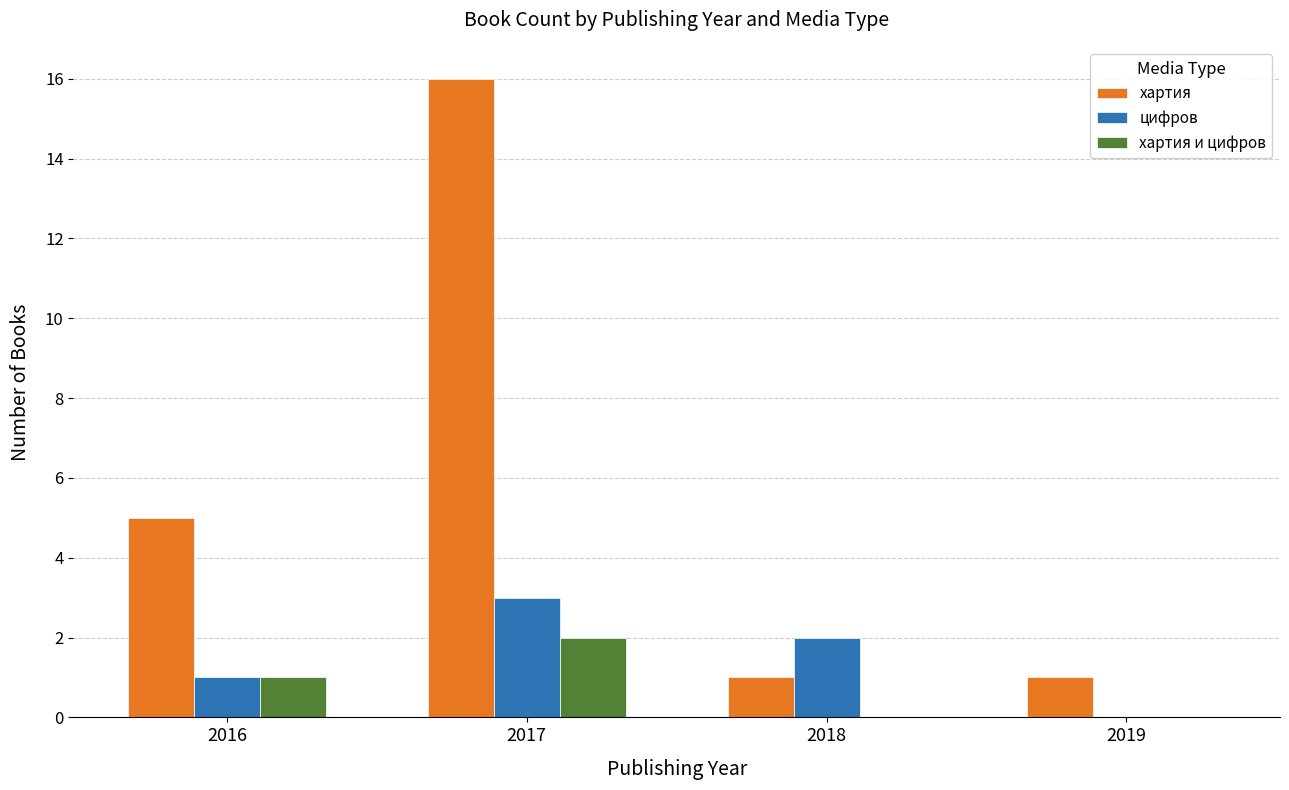

Count the цифров values in the range 1 to 3.

3